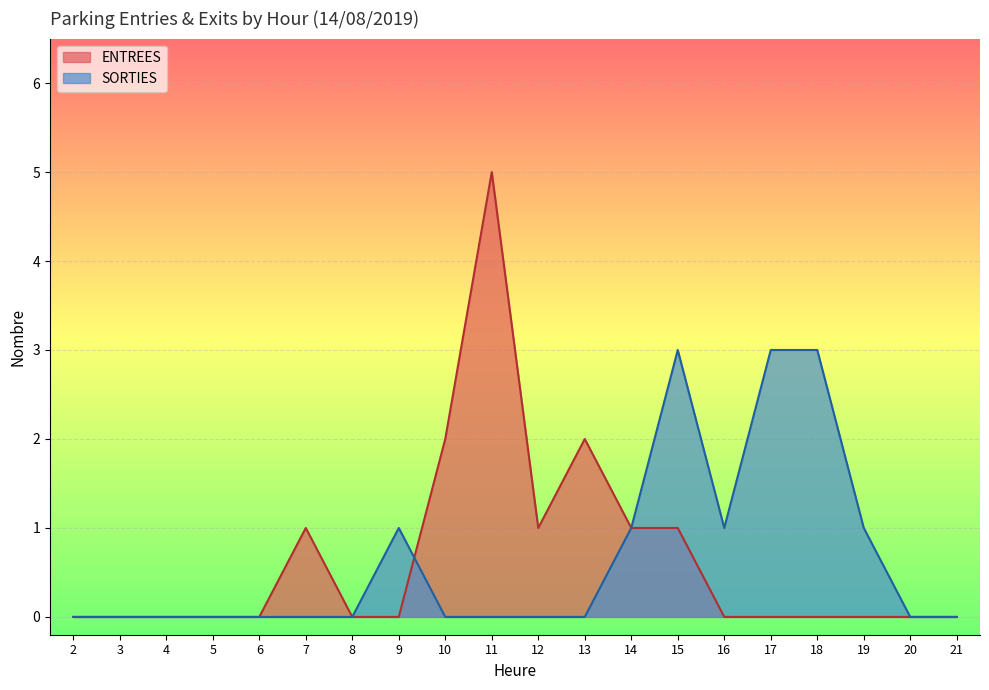

How many values in the ENTREES series exceed 0?

7